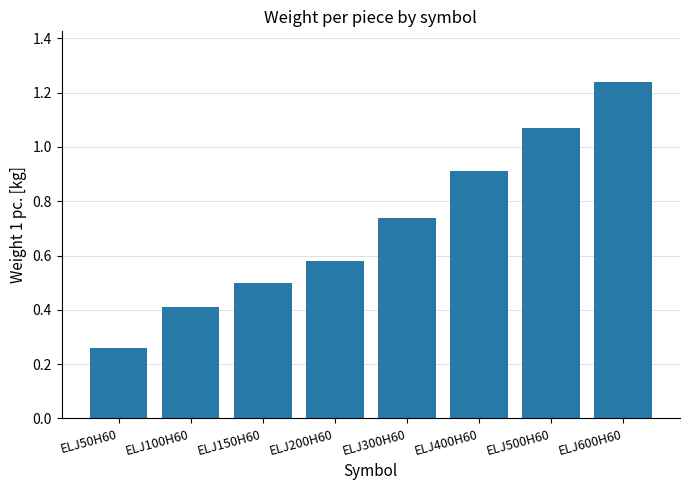

What value does the data have at ELJ150H60?

0.5